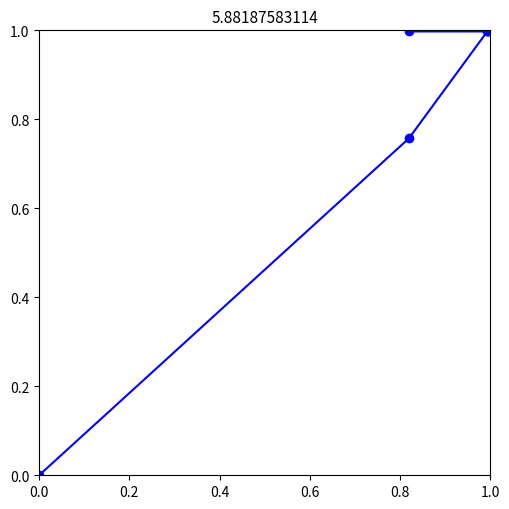

What is the value of the 3rd point from the left?

1.0